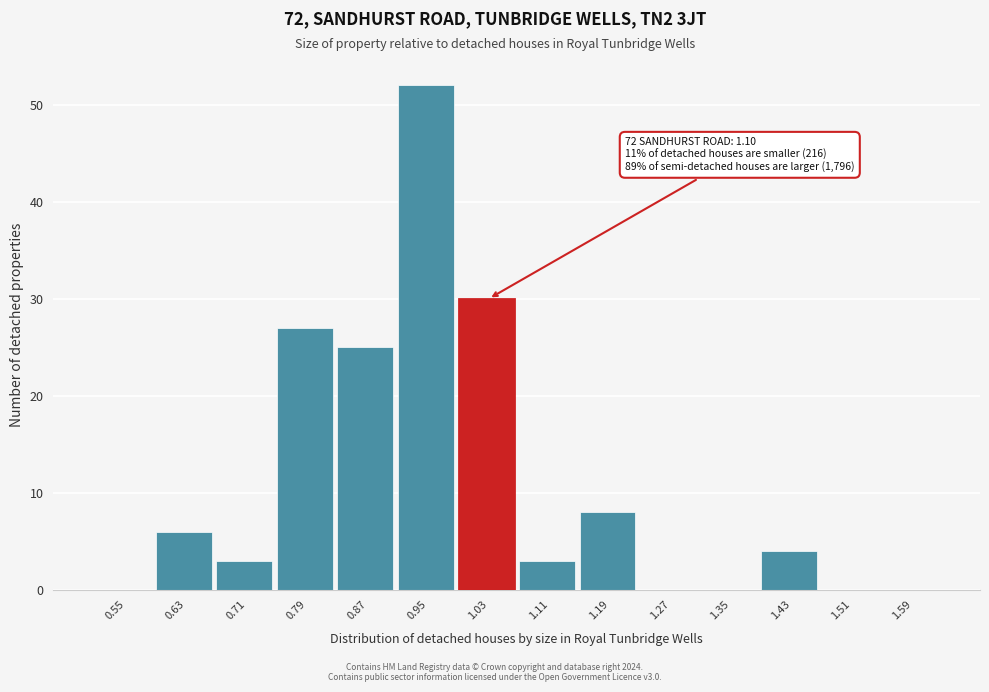

Reading left to right, what are all the values shown in this chart?

0.55=0	0.63=6	0.71=3	0.79=27	0.87=25	0.95=52	1.03=30	1.11=3	1.19=8	1.27=0	1.35=0	1.43=4	1.51=0	1.59=0